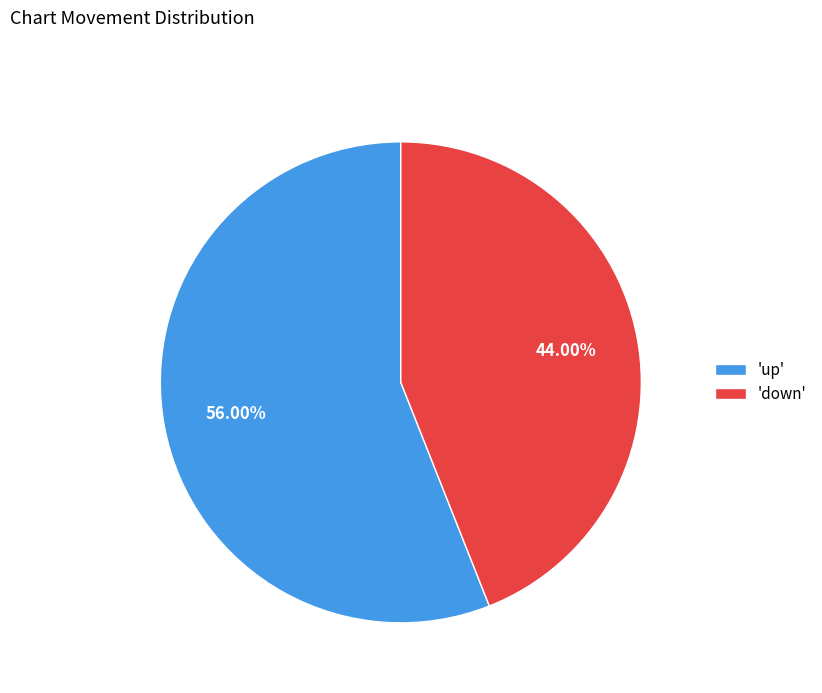

Is the sum of 'down' and 'up' greater than half?

Yes